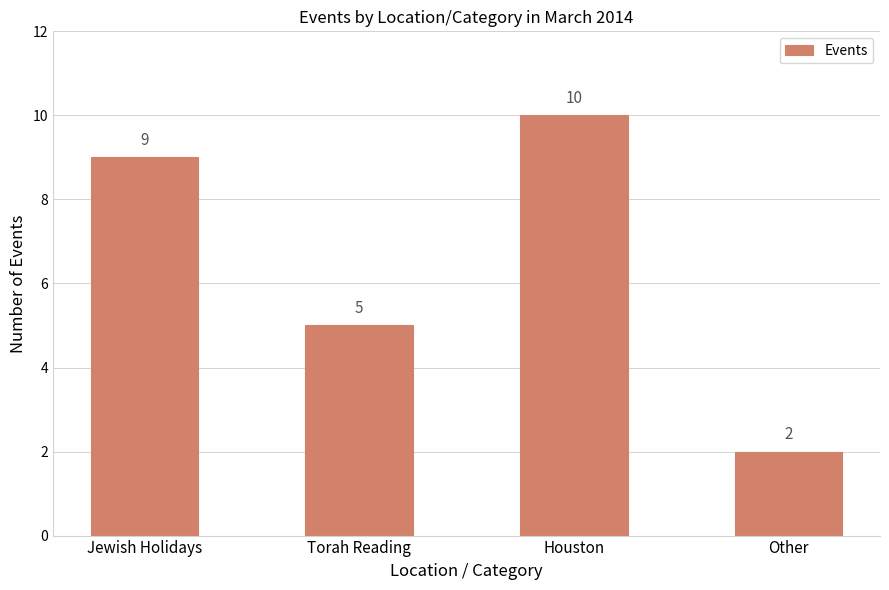

List the labels in order of value, smallest first.

Other, Torah Reading, Jewish Holidays, Houston